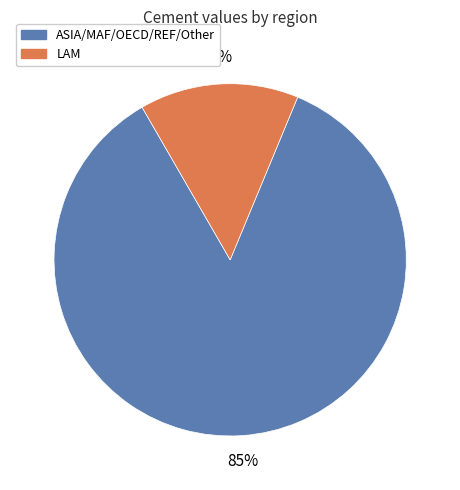

How many segments does this pie chart have?

2